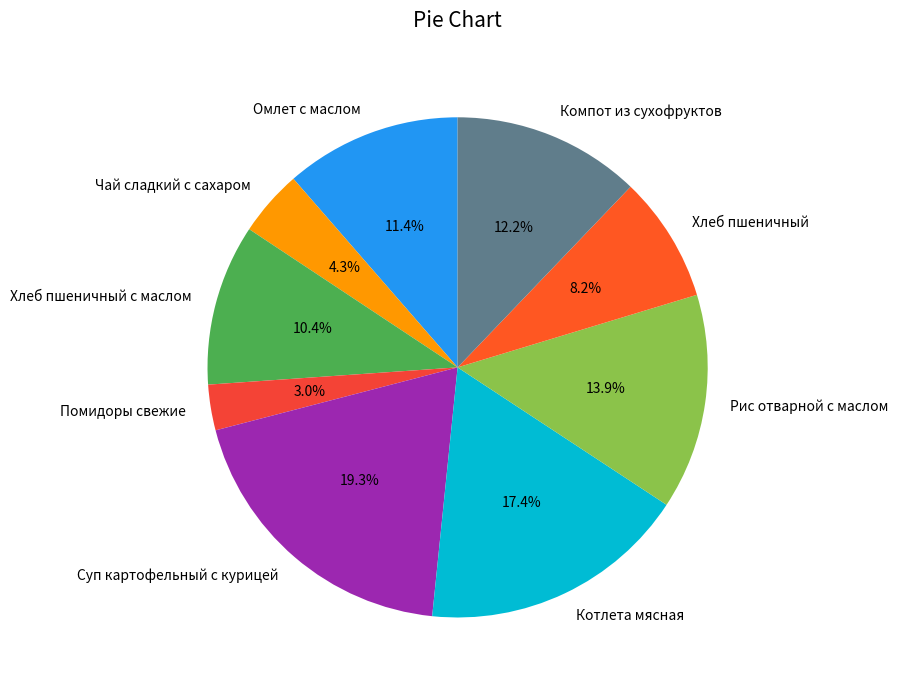

Count the number of slices in the pie.

9